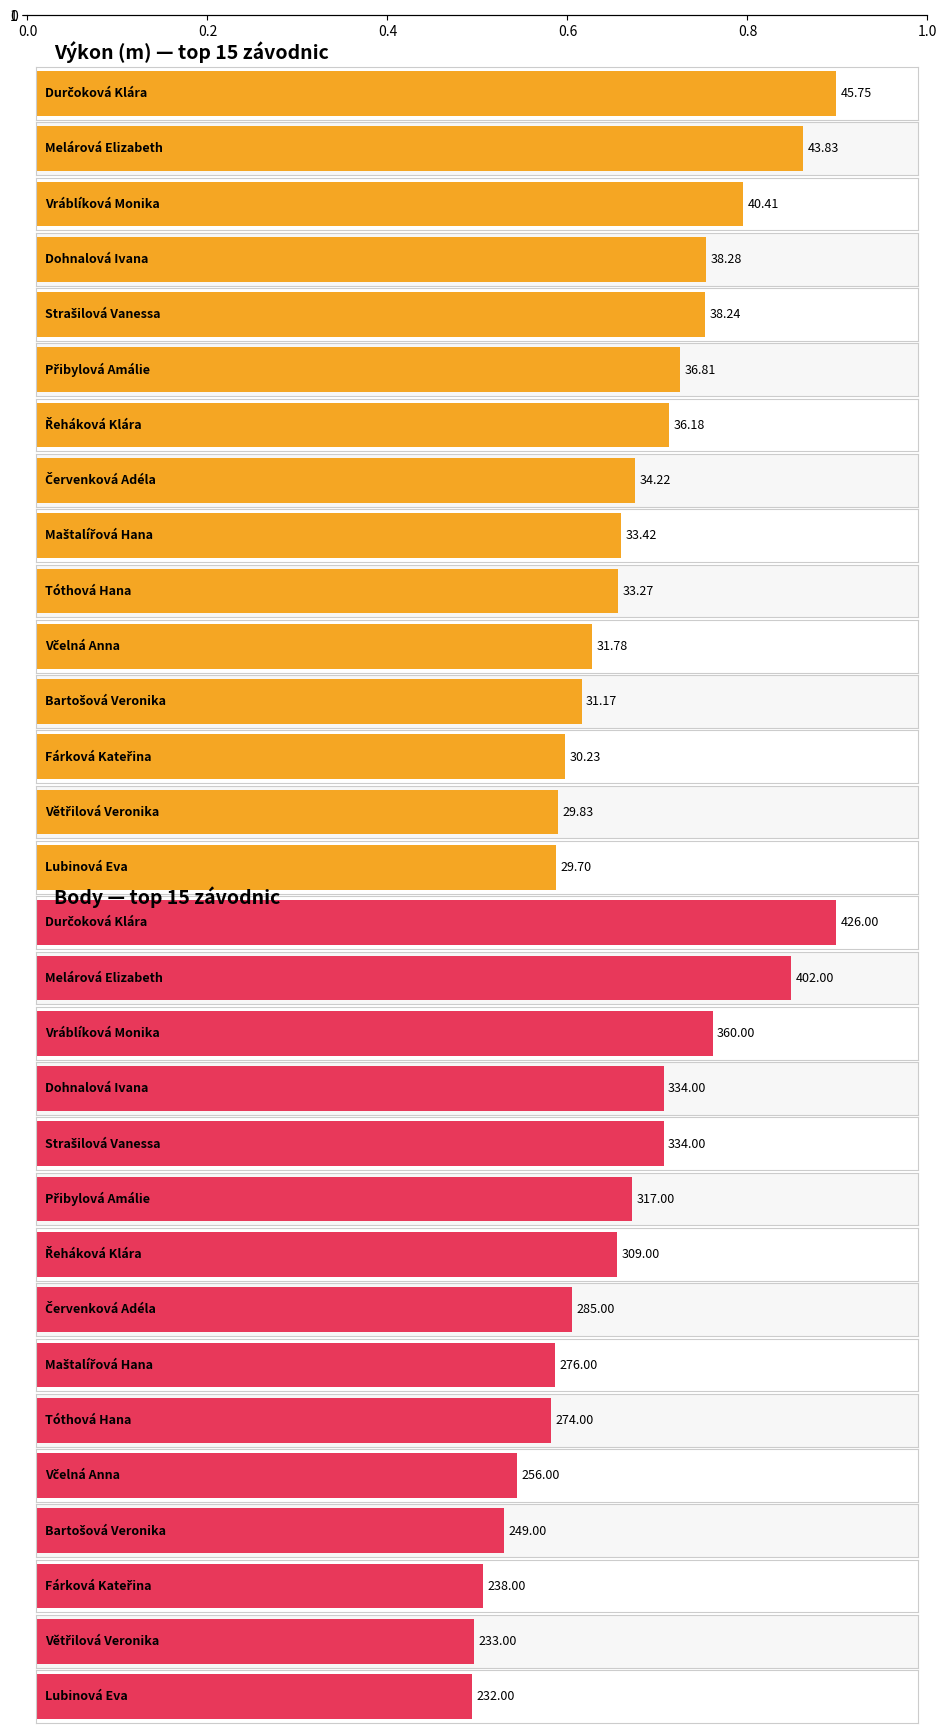

Are the bars grouped side by side (vs. stacked)?

No